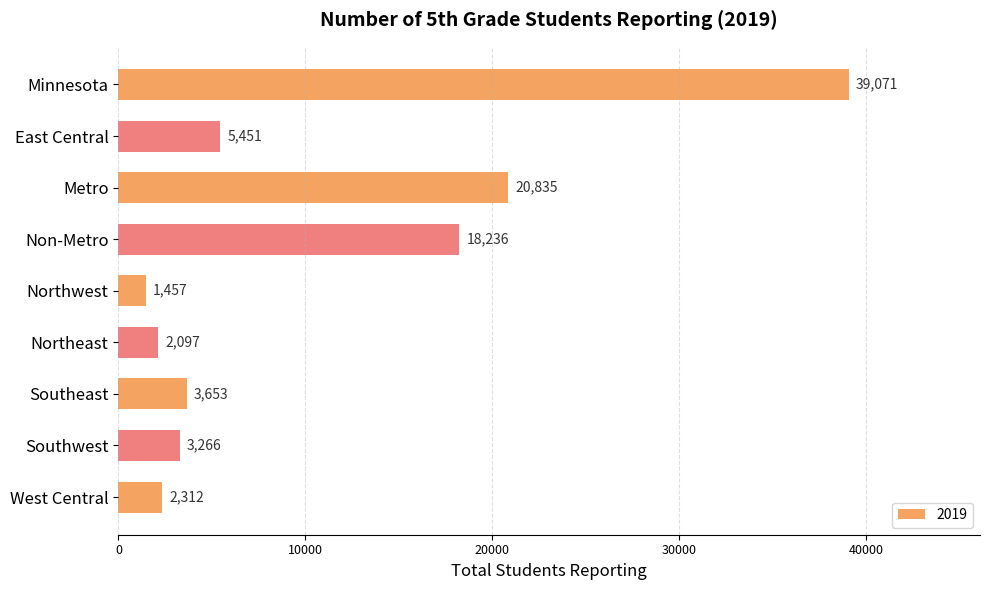

What is the sum of all values?

96378